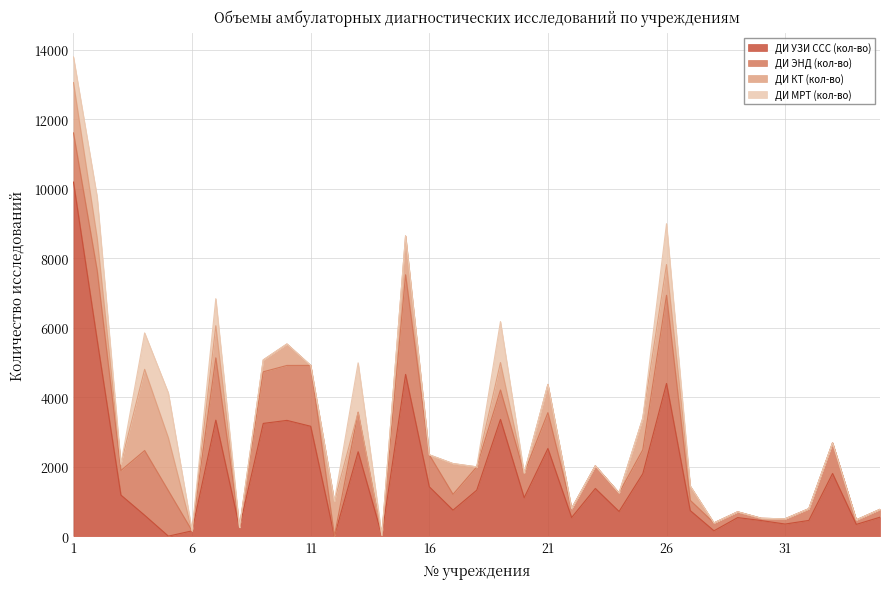

Reading left to right, transcribe all the data shown in this chart.

ДИ УЗИ ССС (кол-во): 1=10189	2=5640	3=1182	4=601	5=0	6=152	7=3338	8=252	9=3244	10=3331	11=3162	12=0	13=2429	14=24	15=4654	16=1420	17=748	18=1322	19=3359	20=1106	21=2522	22=536	23=1372	24=710	25=1796	26=4394	27=736	28=154	29=534	30=448	31=348	32=452	33=1803	34=338	35=545
ДИ ЭНД (кол-во): 1=1416	2=2003	3=706	4=1862	5=1308	6=0	7=1793	8=0	9=1485	10=1581	11=1751	12=0	13=1136	14=0	15=2867	16=920	17=455	18=671	19=848	20=707	21=1032	22=257	23=652	24=532	25=690	26=2538	27=294	28=226	29=166	30=65	31=150	32=338	33=882	34=129	35=226
ДИ КТ (кол-во): 1=1447	2=931	3=188	4=2337	5=1521	6=0	7=924	8=0	9=342	10=618	11=0	12=1000	13=0	14=0	15=1120	16=0	17=885	18=0	19=788	20=0	21=812	22=0	23=0	24=0	25=908	26=883	27=412	28=0	29=0	30=0	31=0	32=0	33=0	34=0	35=0
ДИ МРТ (кол-во): 1=739	2=1184	3=0	4=1048	5=1292	6=0	7=779	8=0	9=0	10=0	11=0	12=0	13=1422	14=0	15=0	16=0	17=0	18=0	19=1180	20=0	21=0	22=0	23=0	24=0	25=0	26=1176	27=0	28=0	29=0	30=0	31=0	32=0	33=0	34=0	35=0